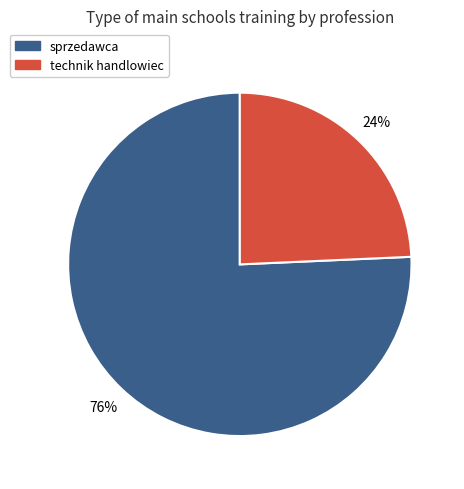

Count the number of slices in the pie.

2